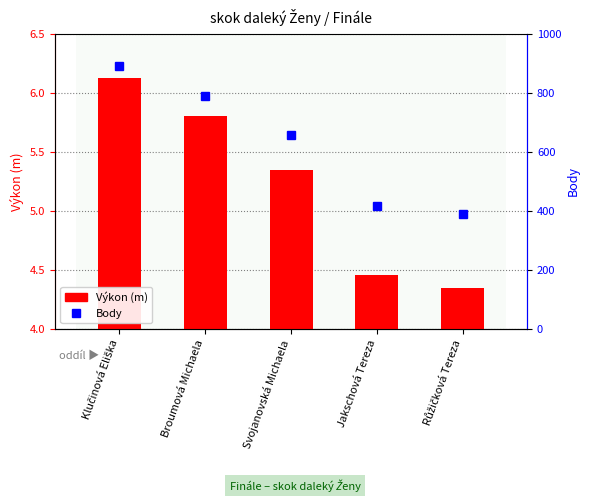

What is the label of the 5th bar from the left?

Růžičková Tereza